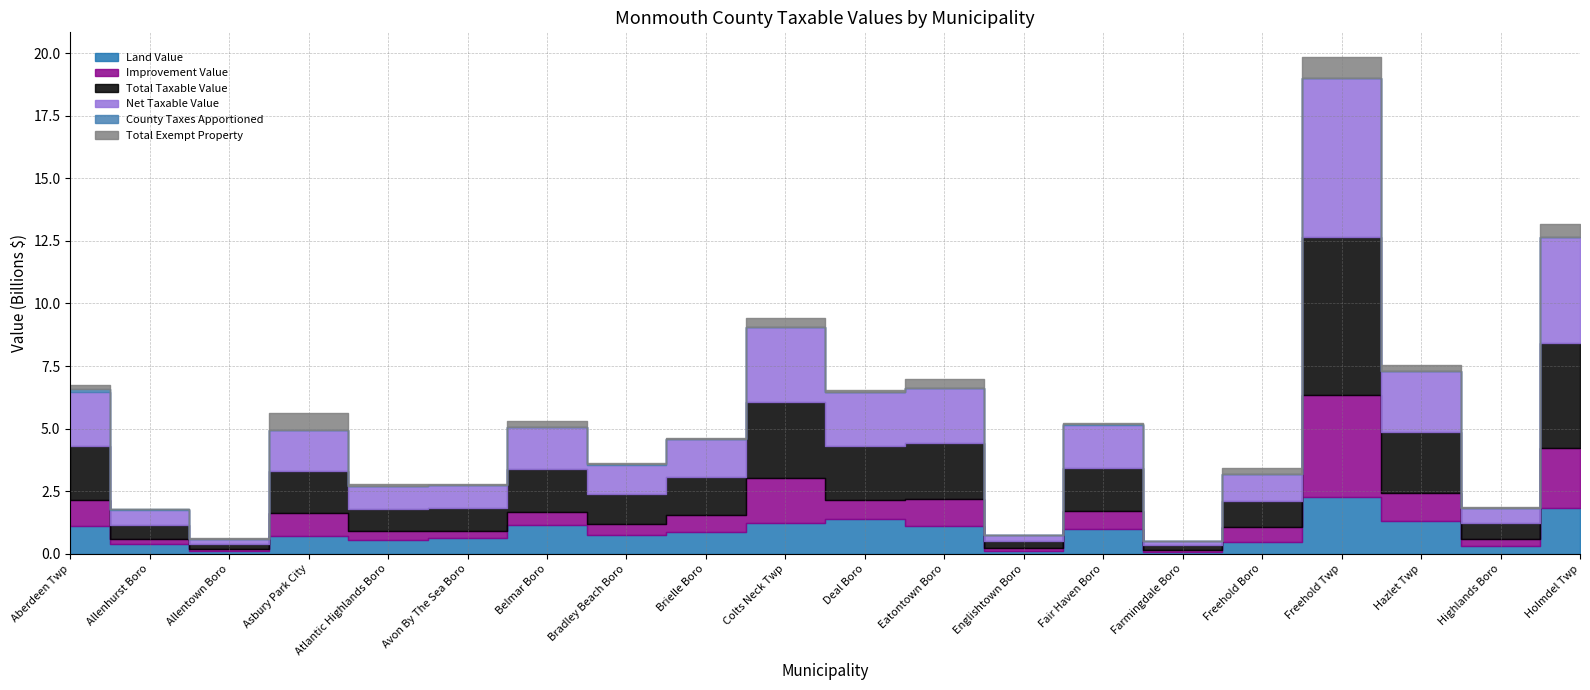

What is the total value across all series at Aberdeen Twp?

6747948857.0